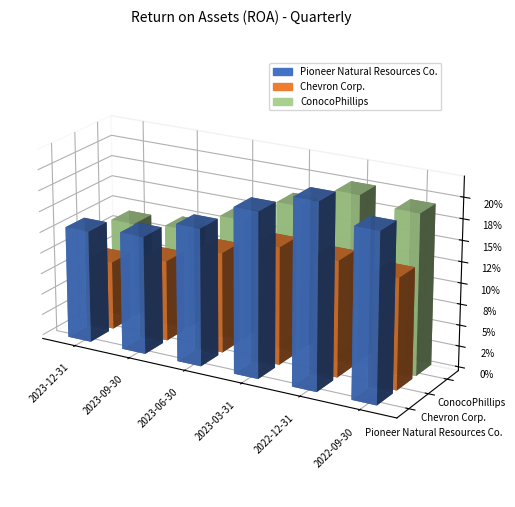

The Chevron Corp. series shows 0.1 at 2022-09-30. True or false?

True